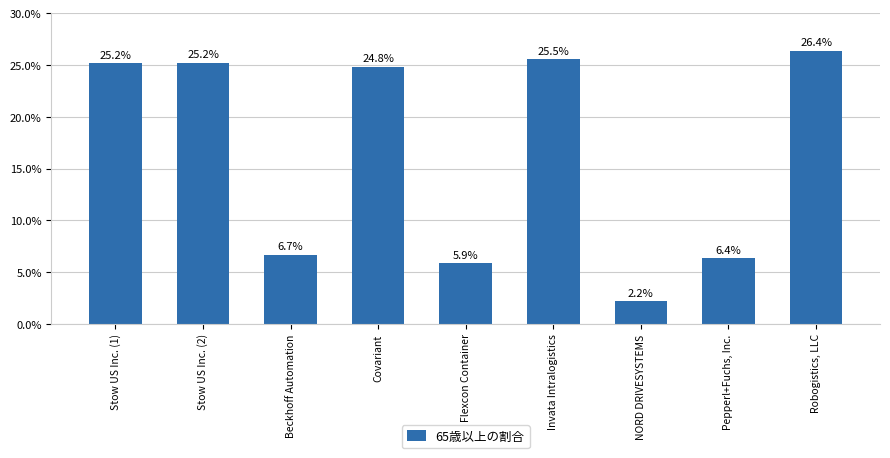

Which has a higher value, Invata Intralogistics or Stow US Inc. (1)?

Invata Intralogistics